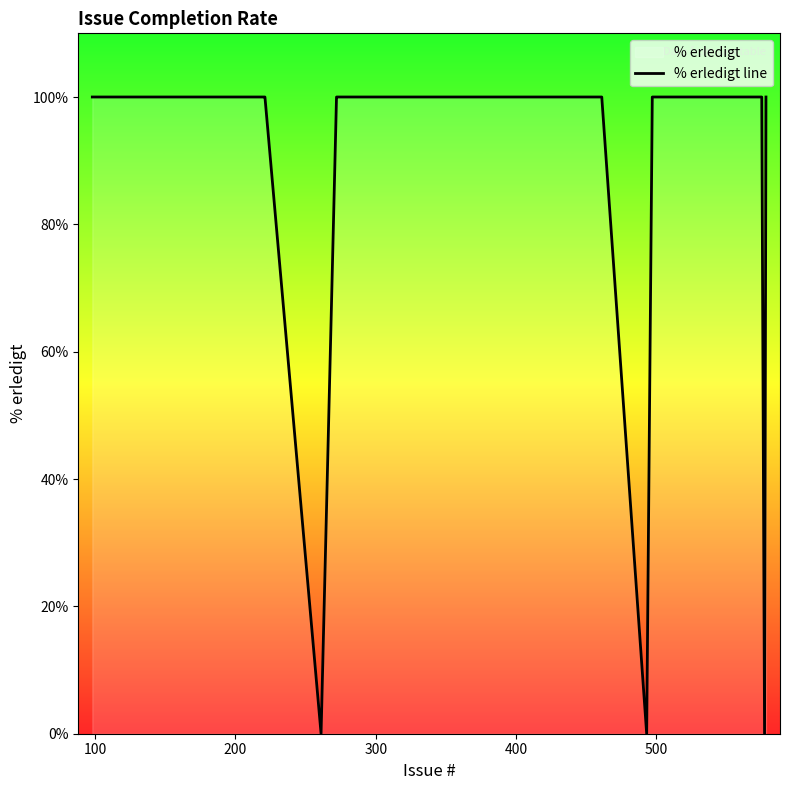

True or false: the data shows 100 at 24.

True